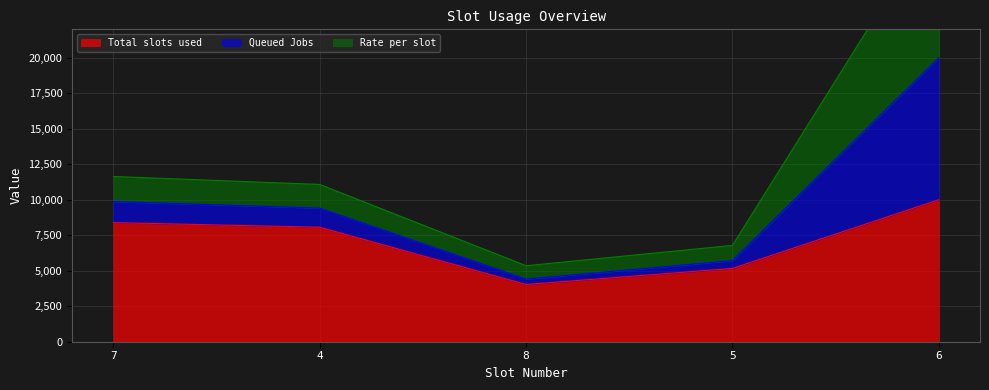

What is the label of the 4th point from the left?

5